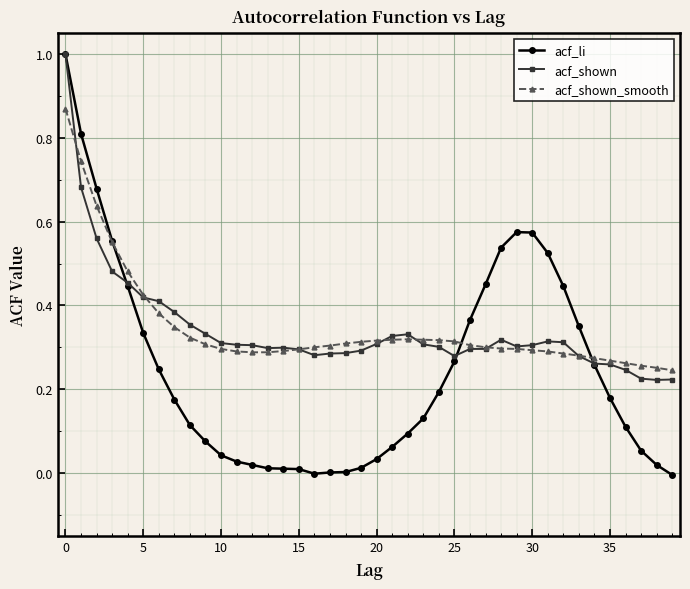

What is the maximum value shown in the chart?

1.0